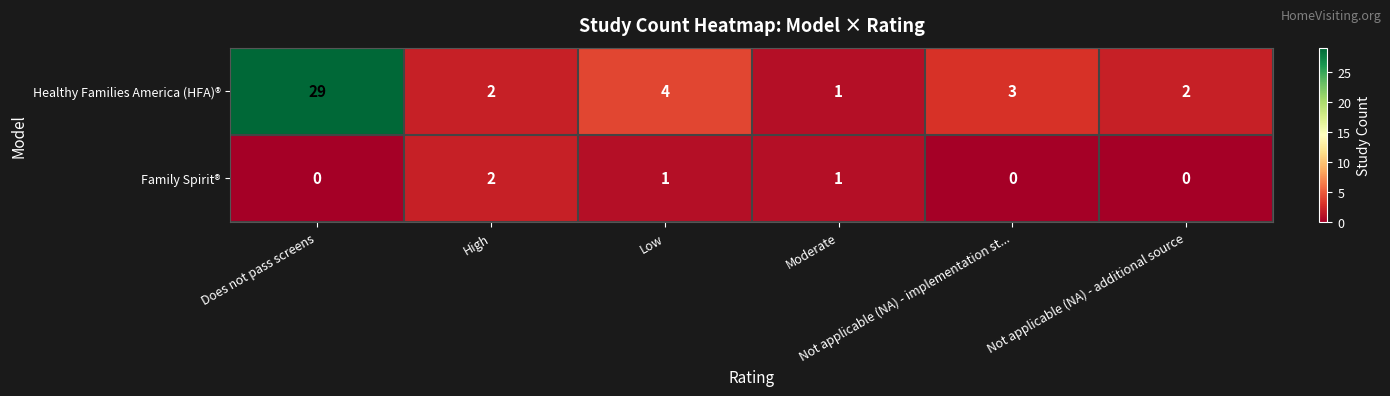

What is the spread (max minus min) of values at Not applicable (NA) - implementation st...?

3